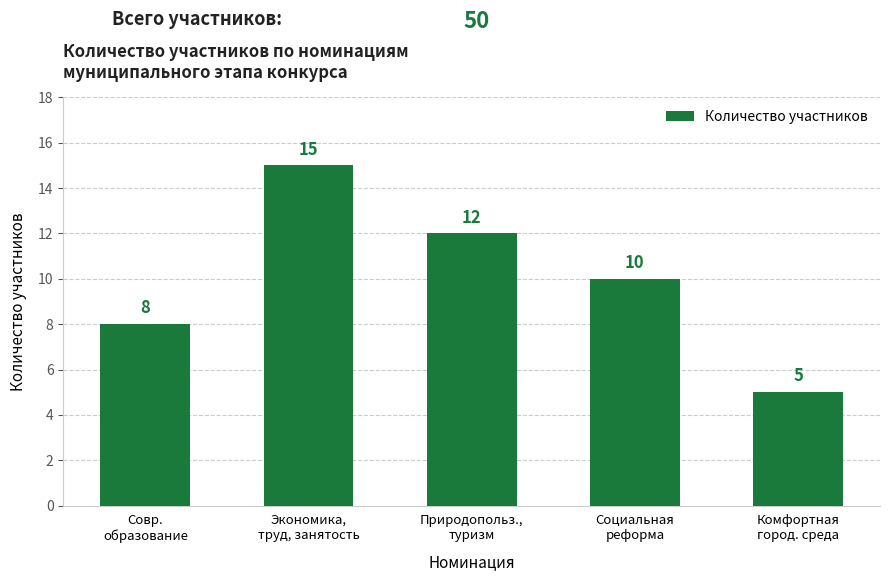

What is the value of the 2nd bar from the left?

15